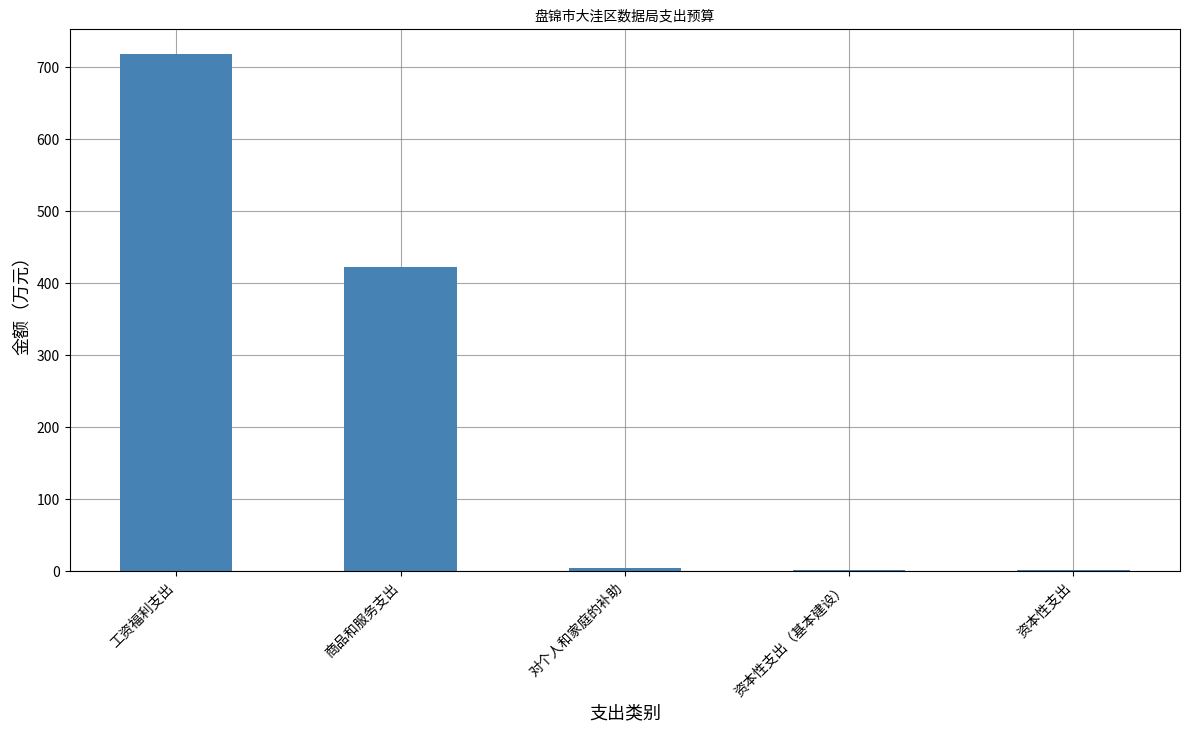

At which category does the chart reach its peak across all series?

工资福利支出